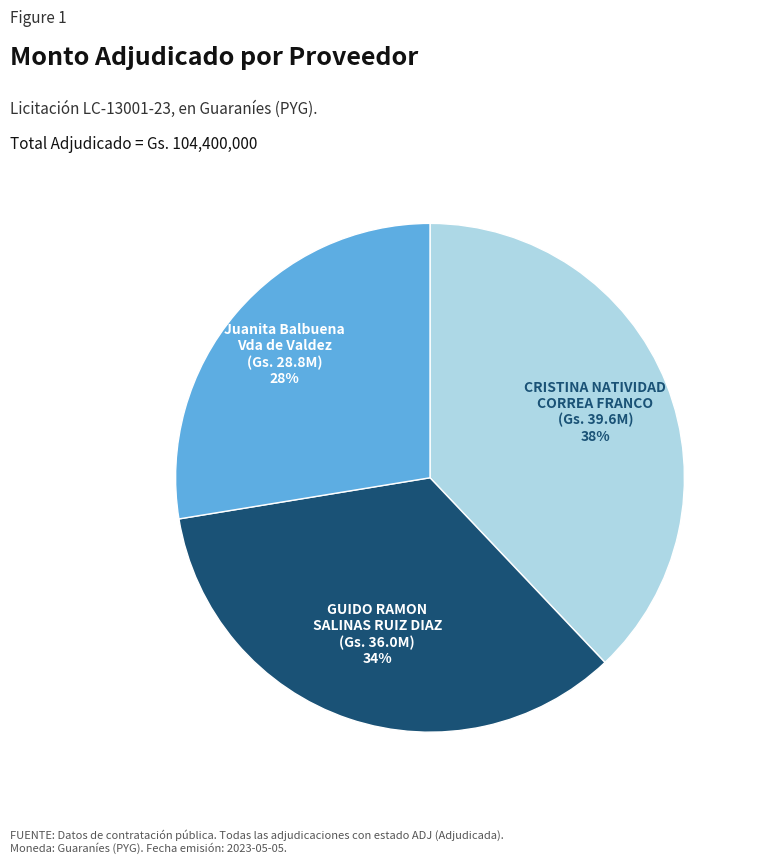

To the nearest percent, what is the average slice percentage?

33%